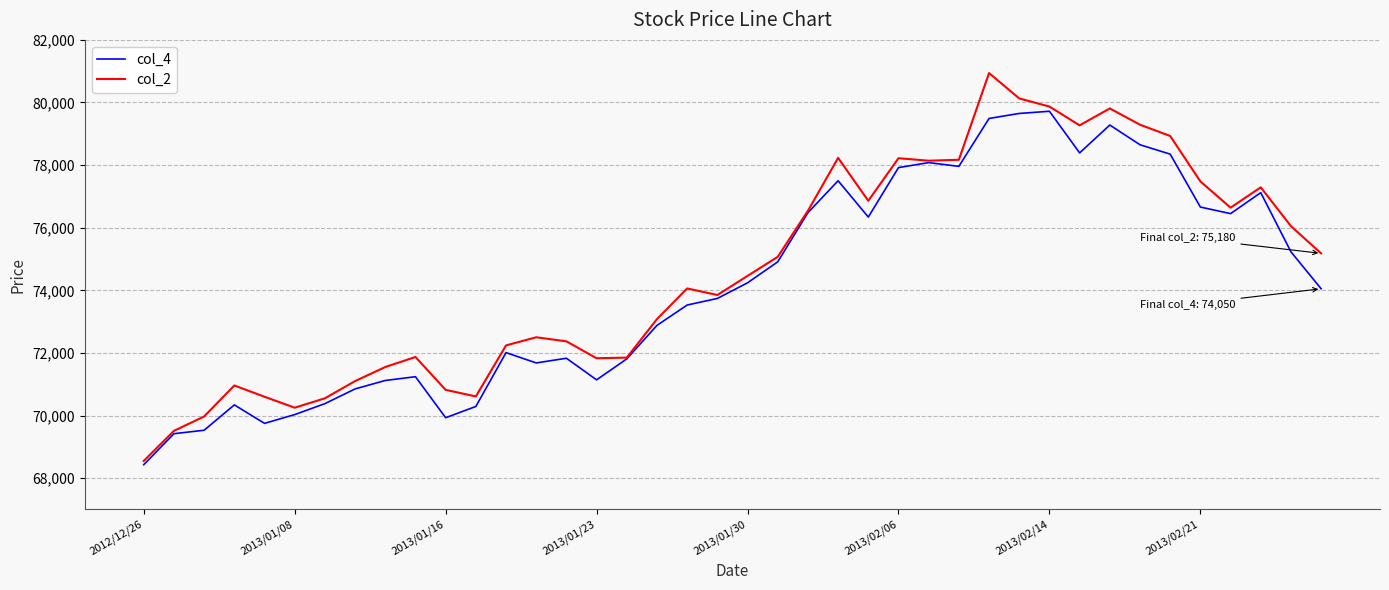

What is the smallest value displayed?

68430